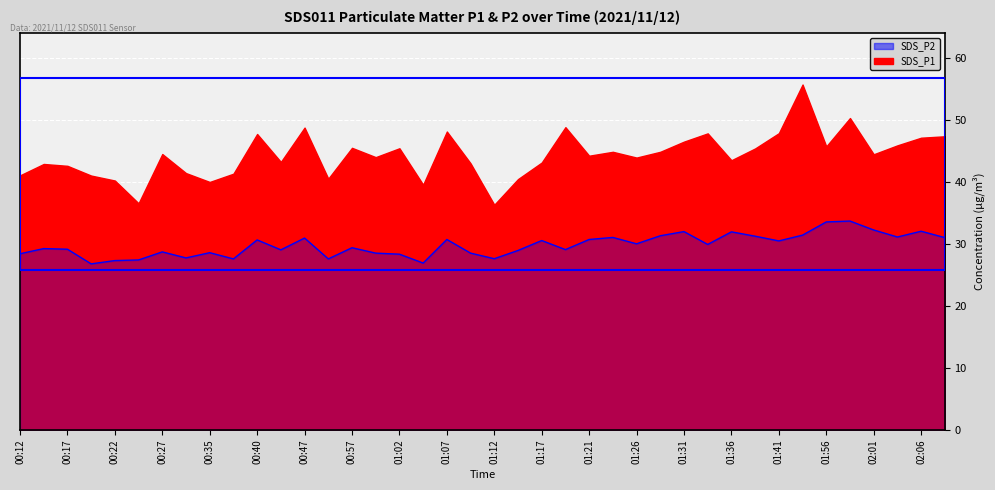

List the labels in order of value, smallest first.

00:20, 01:04, 00:22, 00:24, 00:37, 00:55, 01:12, 00:32, 01:02, 00:12, 01:00, 01:09, 00:35, 00:27, 01:14, 00:45, 01:19, 00:17, 00:15, 00:57, 01:34, 01:26, 01:41, 01:17, 00:40, 01:07, 01:21, 00:47, 02:09, 01:24, 02:04, 01:39, 01:29, 01:44, 01:36, 01:31, 02:06, 02:01, 01:56, 01:59